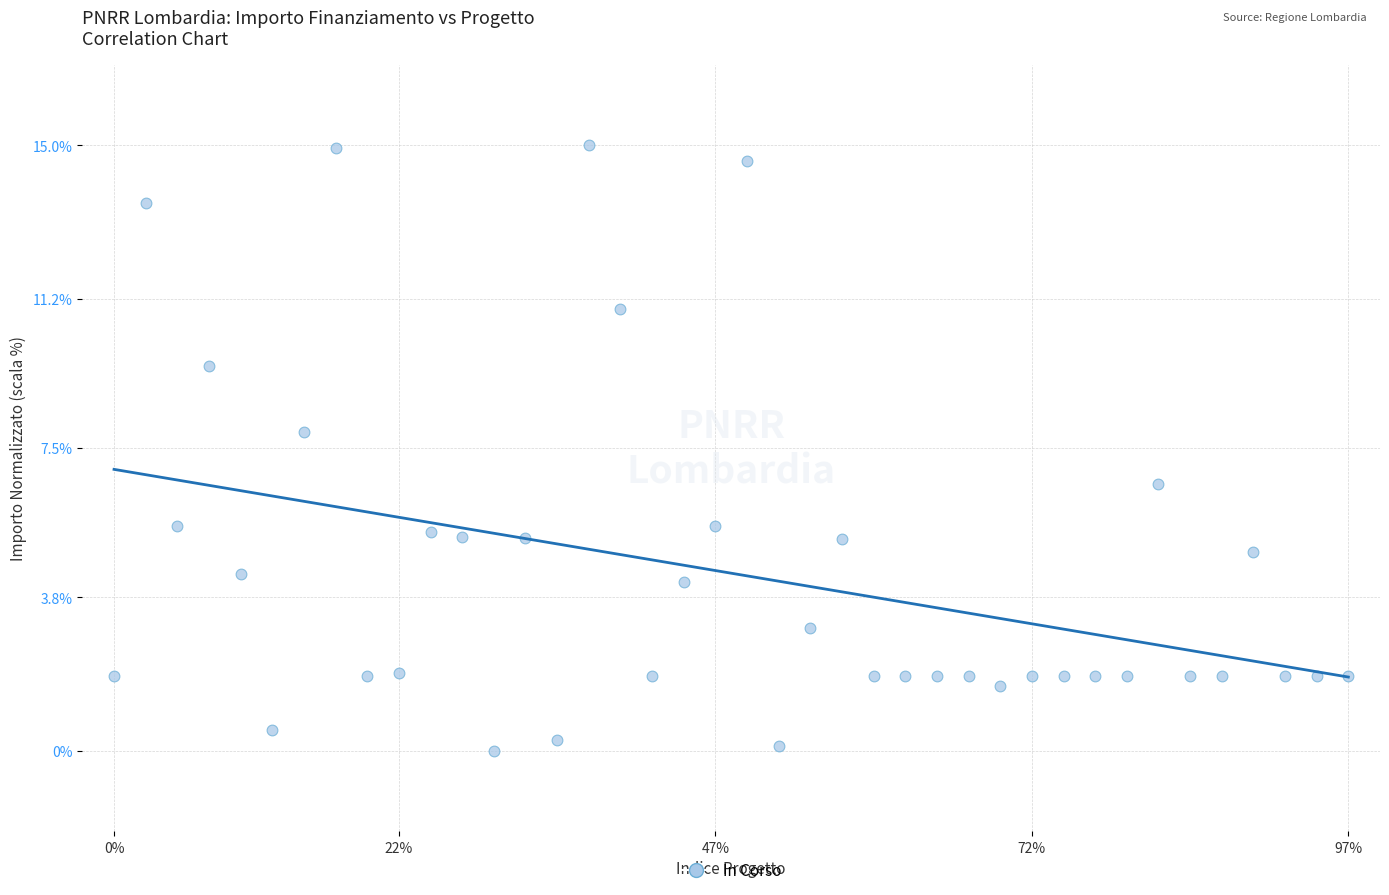

What is the range of Y values (max minus min)?

15.0